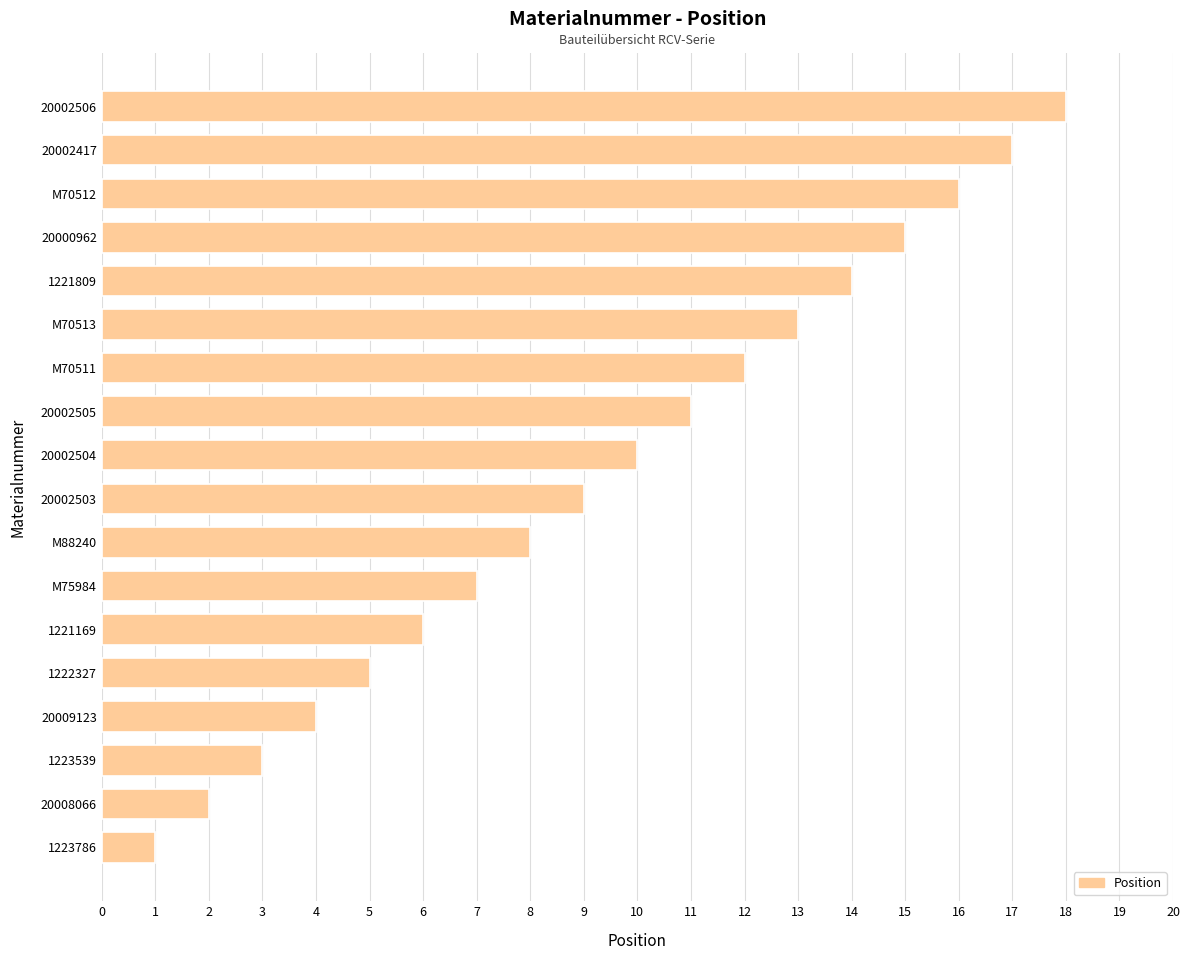

How many categories are shown in the chart?

18